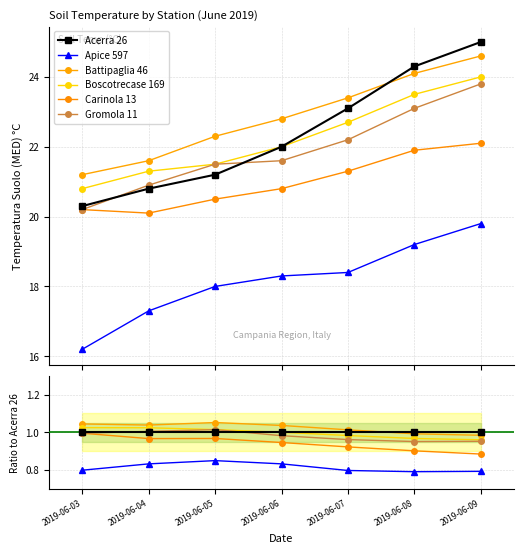

How many lines are shown in the chart?

6